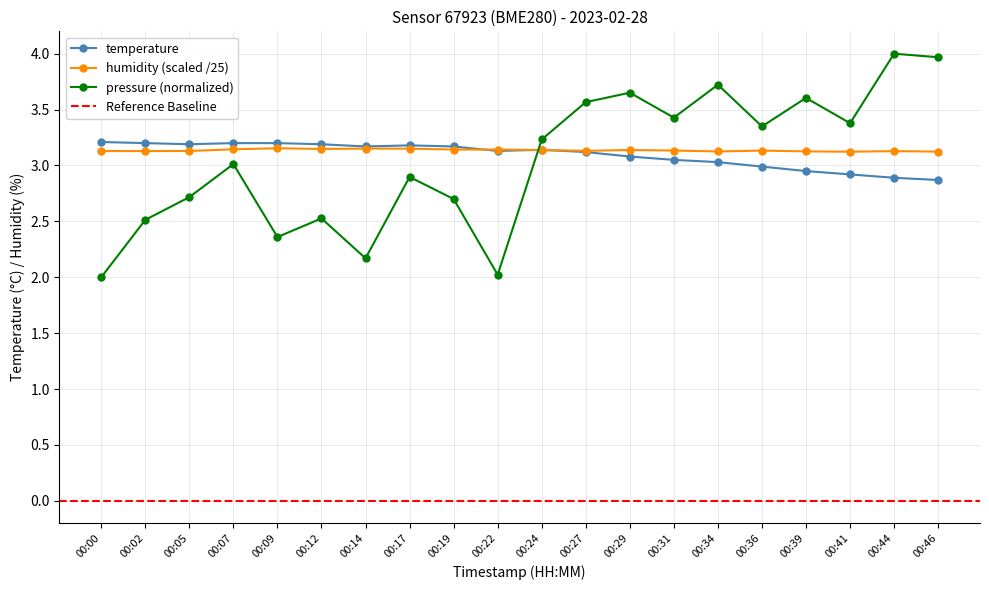

What value does the humidity series have at 00:31?

3.1